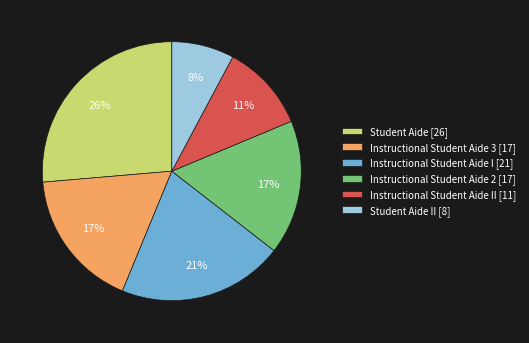

Which category has the smallest portion of the pie?

Student Aide II [8]